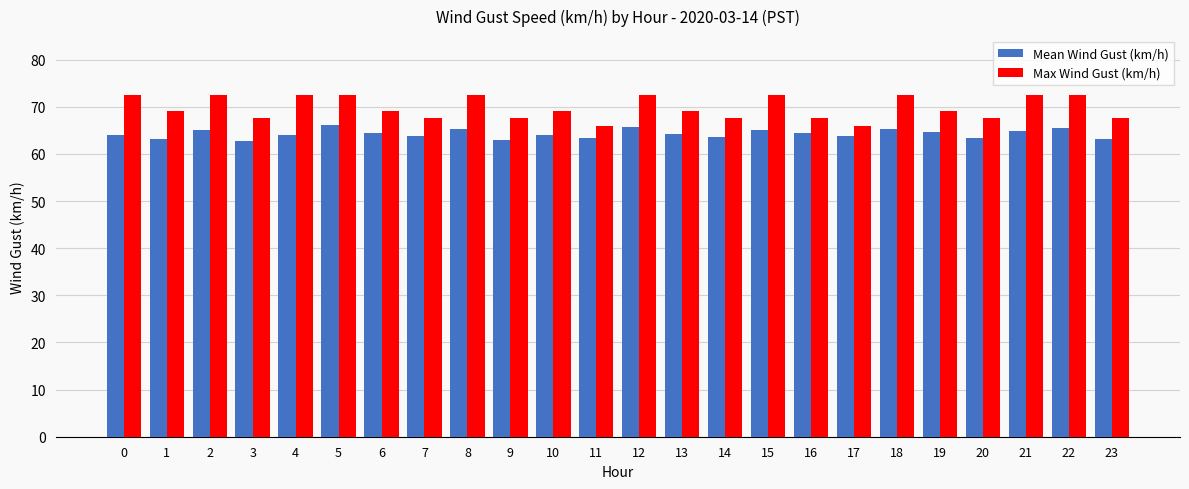

How many groups of bars are there?

24